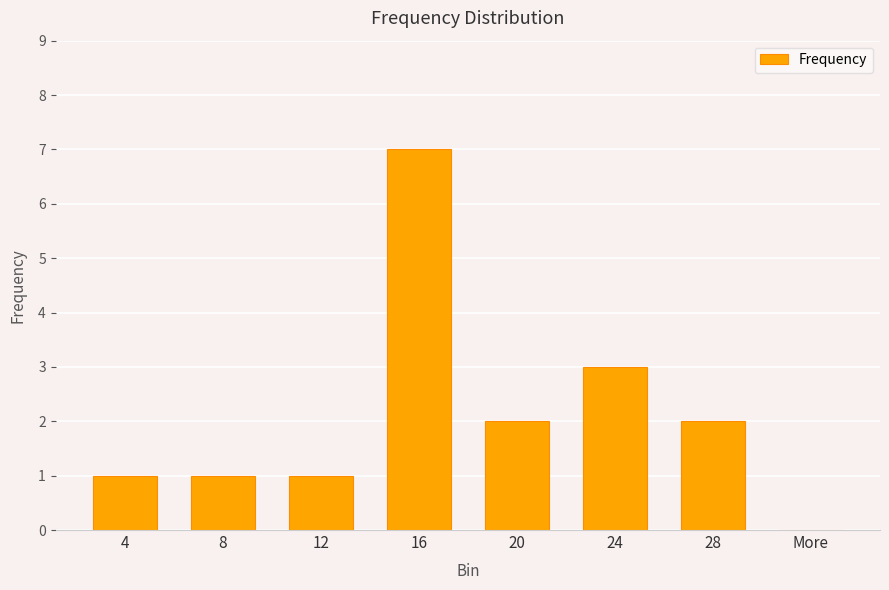

Where does the data first go above 2?

16